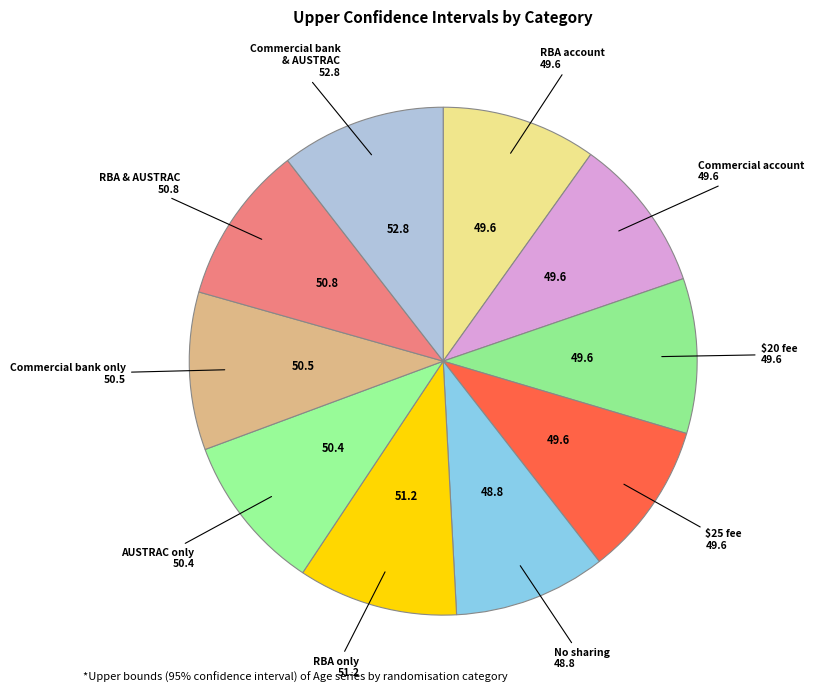

Rank the categories by value from highest to lowest.

Data sharing with commercial bank and AUSTRAC, Data sharing with RBA only, Data sharing with RBA and AUSTRAC, Data sharing with commercial bank only, Data sharing with AUSTRAC only, RBA account, Commercial account, $20 fee, $25 fee, Data sharing with no-one